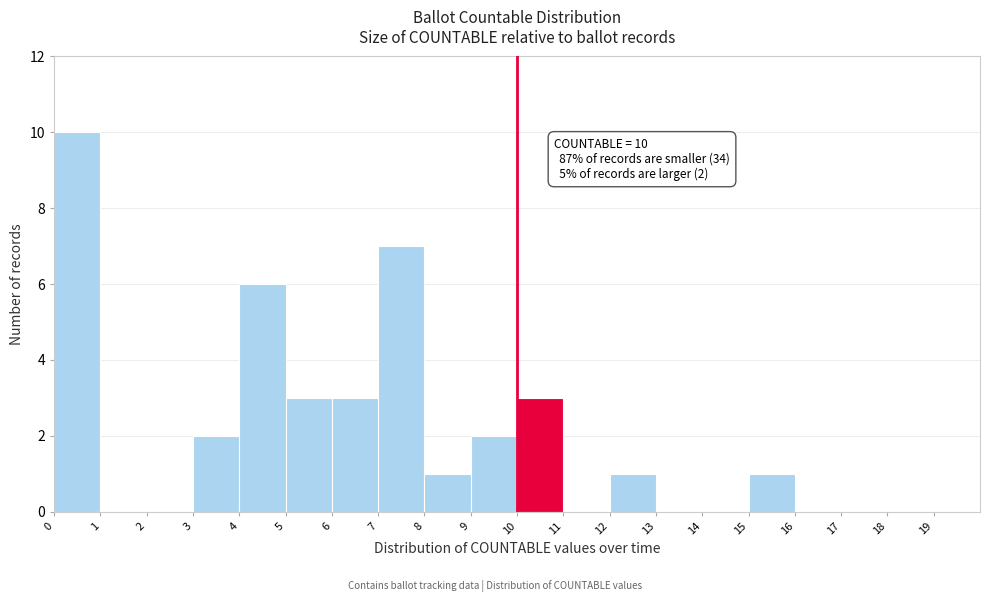

Over which range of the x-axis is the bar tallest?

0 to 1